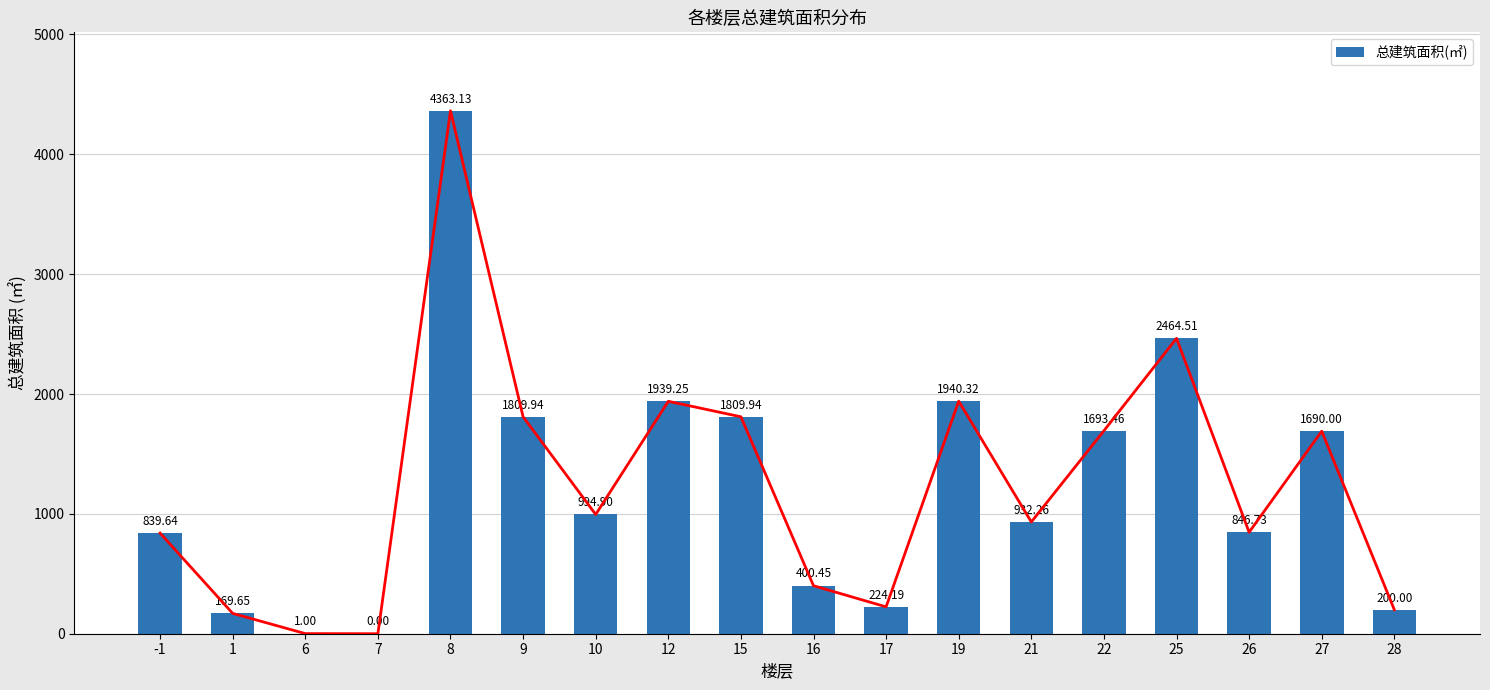

The value at 28 is 200.0. True or false?

True